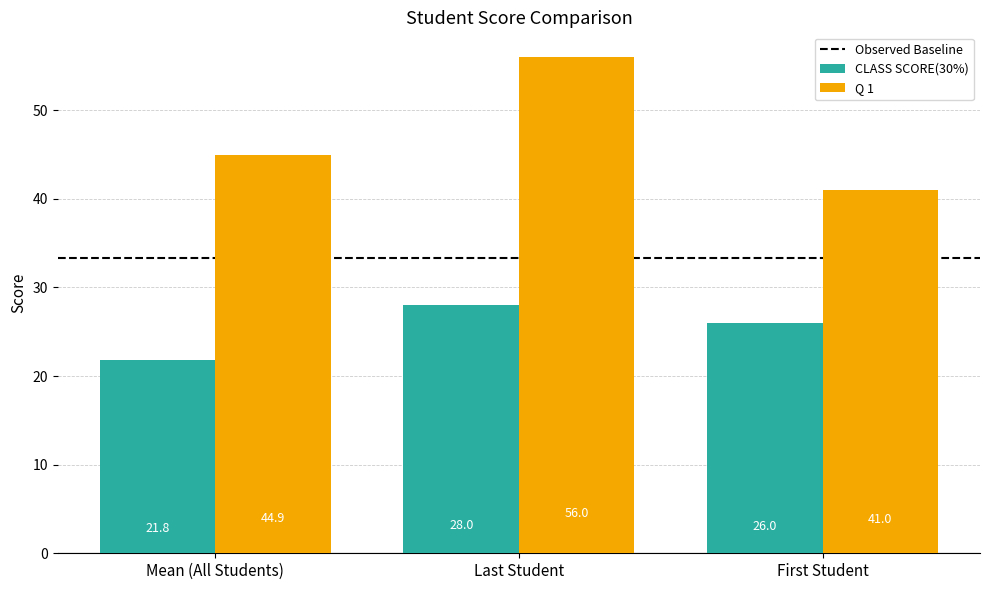

The value of CLASS SCORE(30%) at First Student is 17.7. True or false?

False